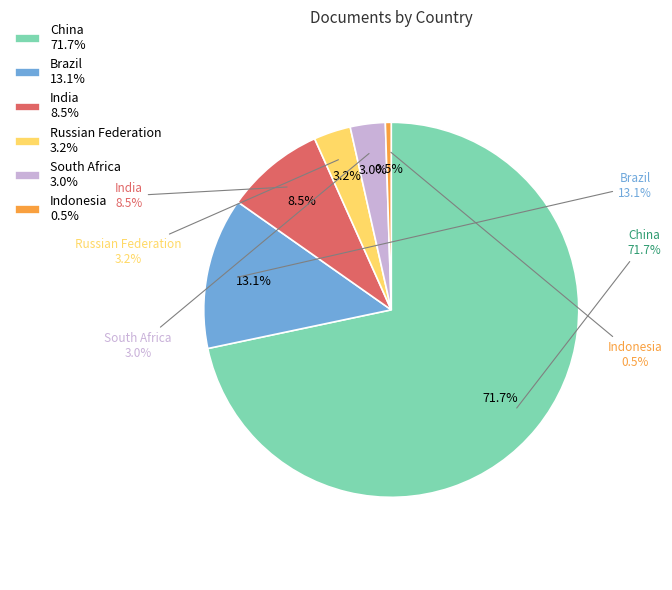

Count the number of slices in the pie.

6